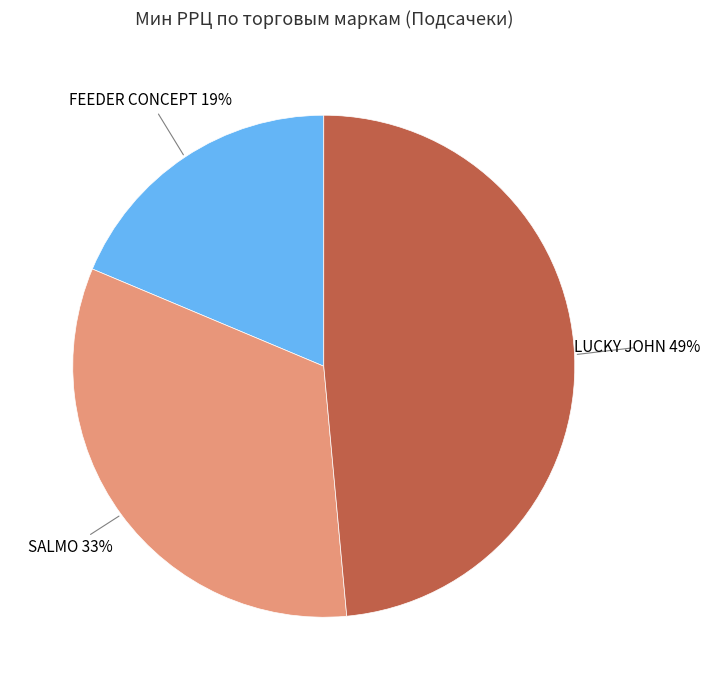

Which slice is the largest?

LUCKY JOHN